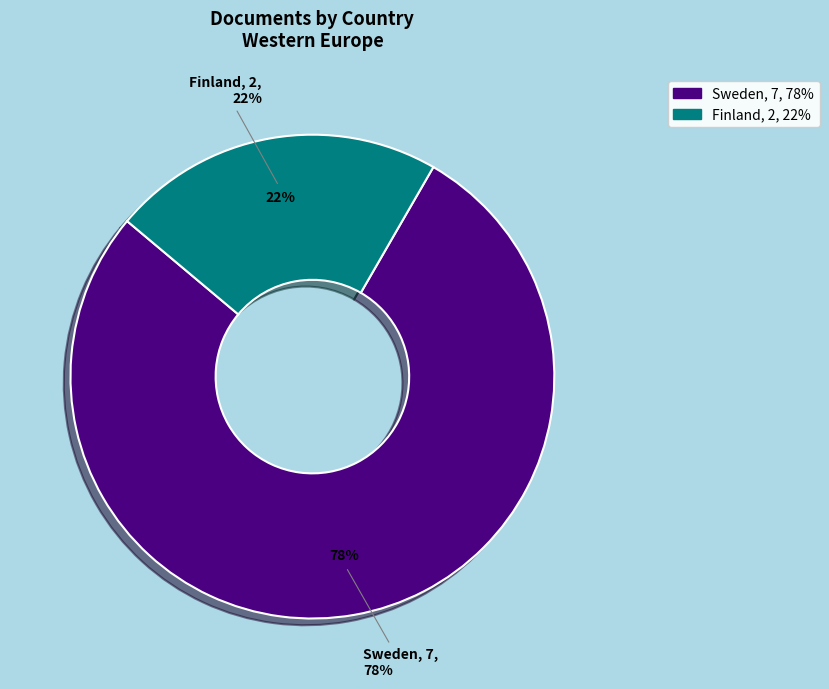

Is the sum of Sweden and Finland greater than half?

Yes